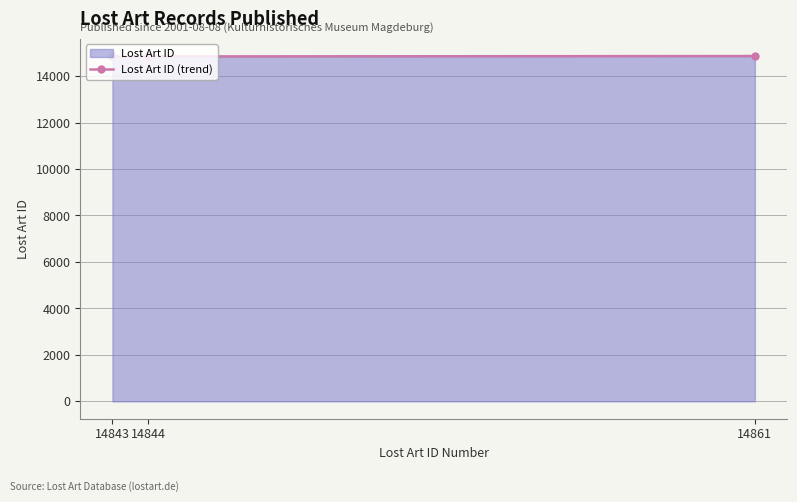

Reading left to right, transcribe all the data shown in this chart.

14843=14843	14844=14844	14861=14861